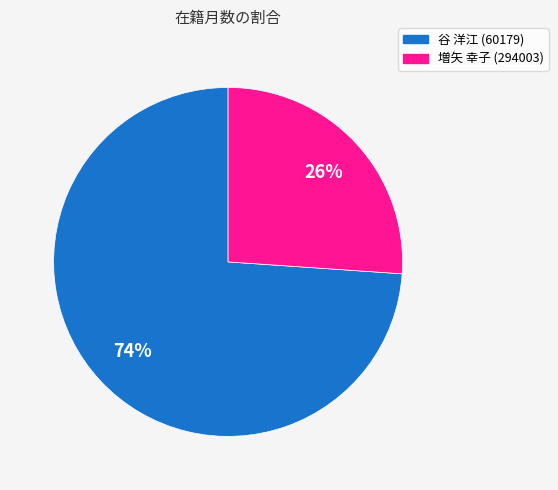

Count the number of slices in the pie.

2